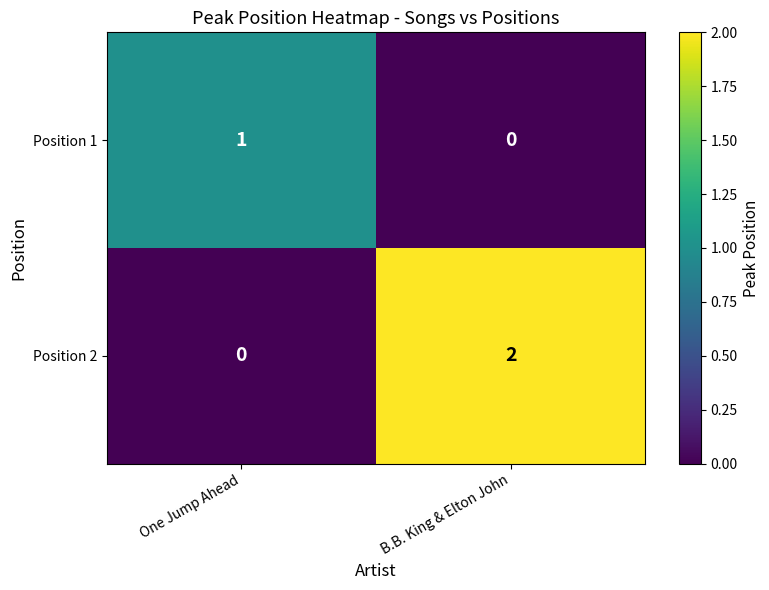

How many values in the Position 2 series are below 2?

1